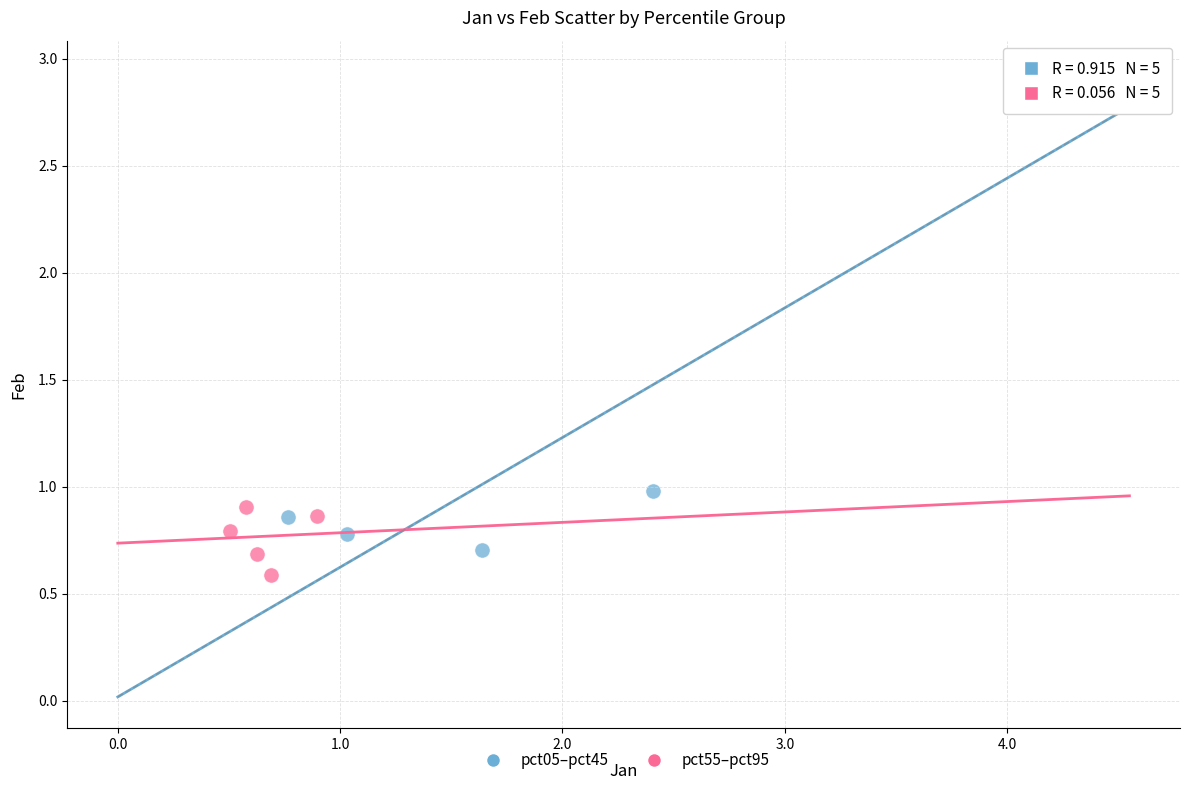

Which series has the largest Y range (max minus min)?

pct05–pct45